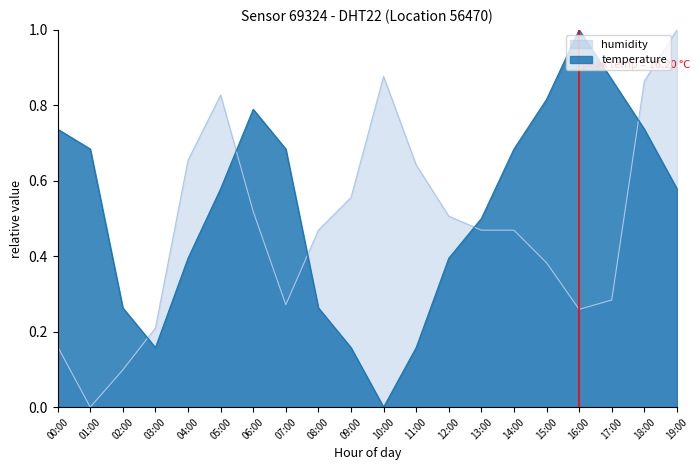

How many interior local valleys does the temperature series have?

2